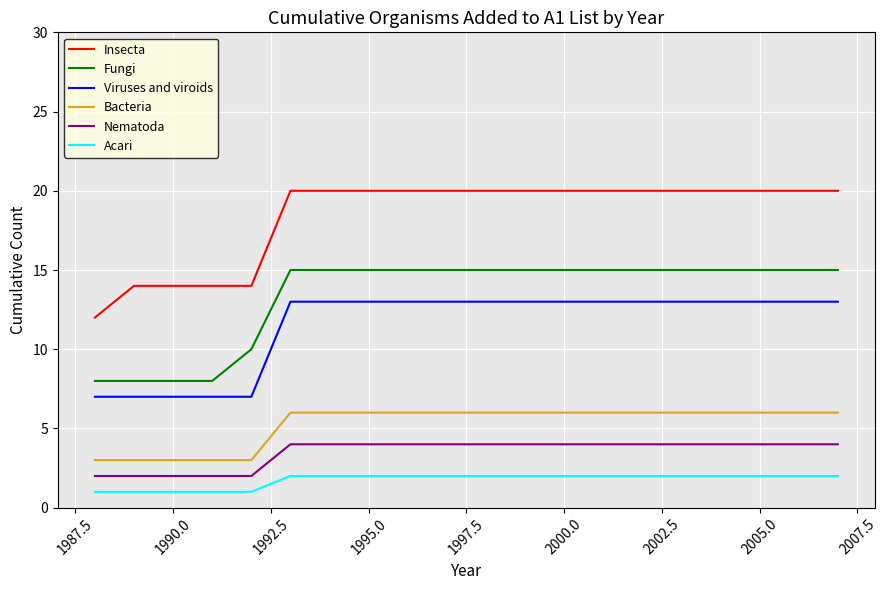

What is the average value of the Insecta series?

18